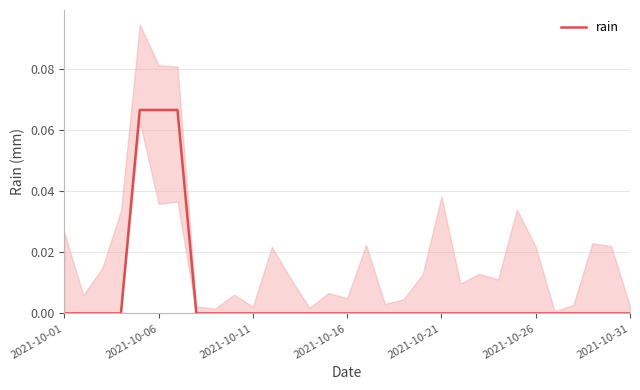

How many lines are shown in the chart?

1